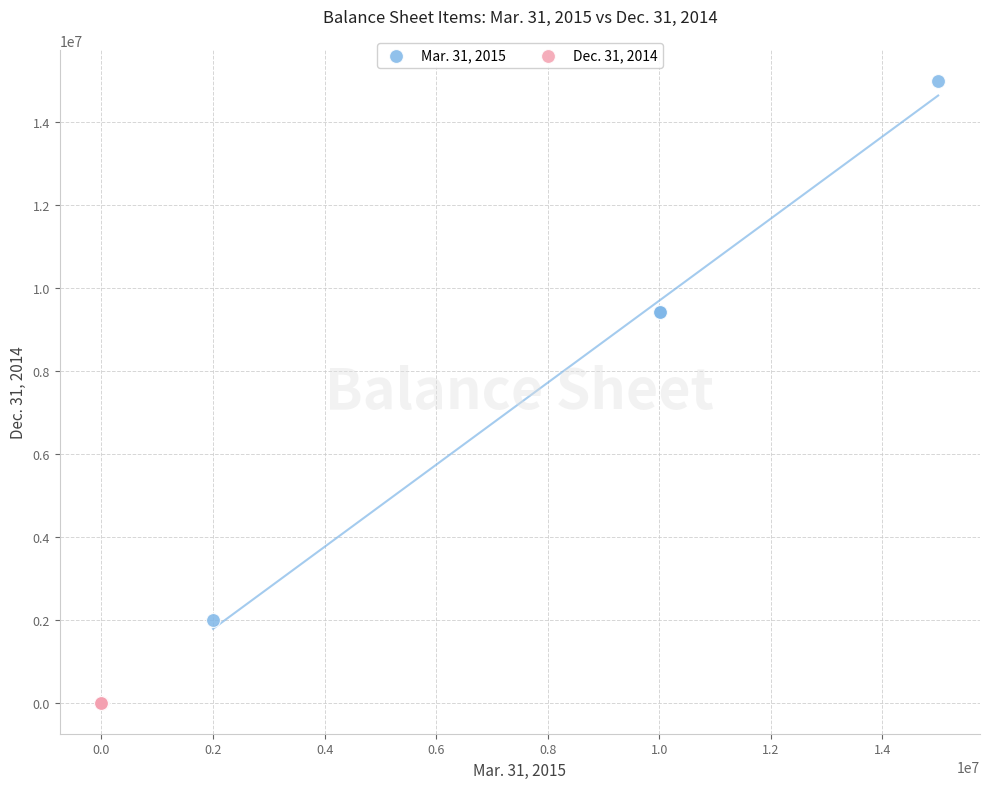

Which series has the largest Y range (max minus min)?

Mar. 31, 2015